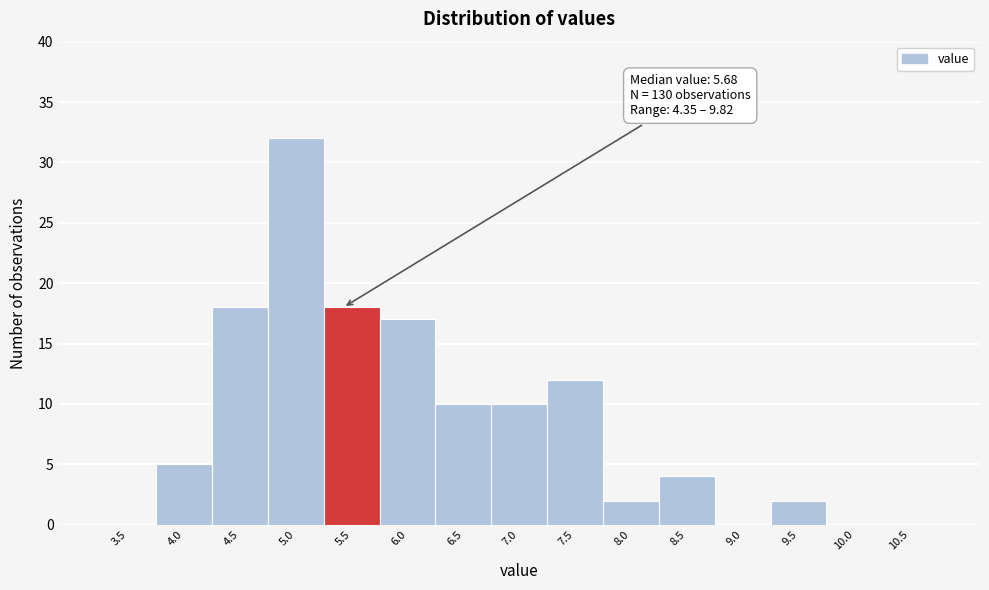

Which label corresponds to the largest value in the chart?

5.0